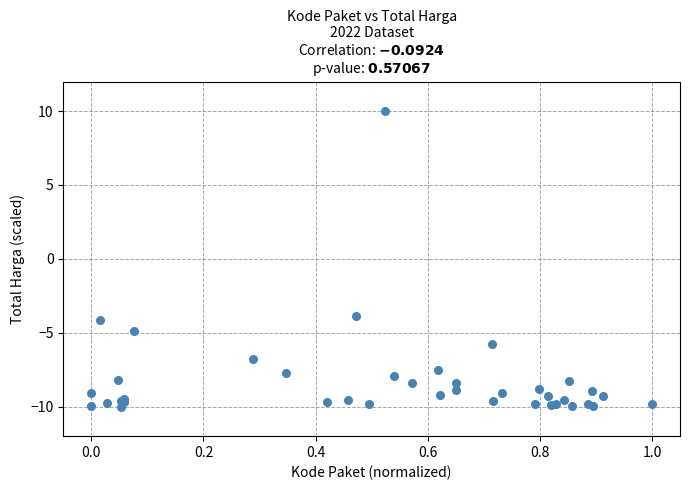

What Y value in the scatter plot is closest to 0?

-3.8